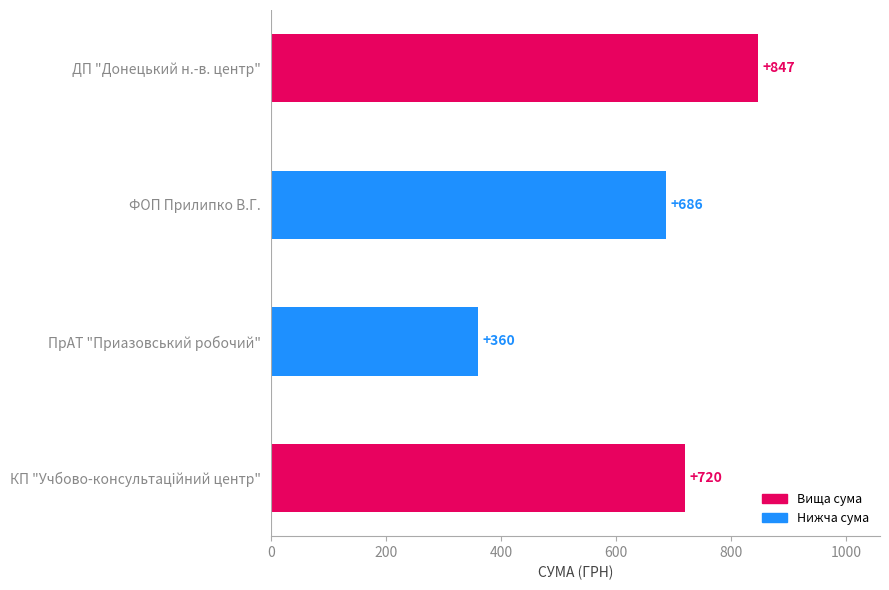

Which has a higher value, ДП "Донецький н.-в. центр" or ПрАТ "Приазовський робочий"?

ДП "Донецький н.-в. центр"